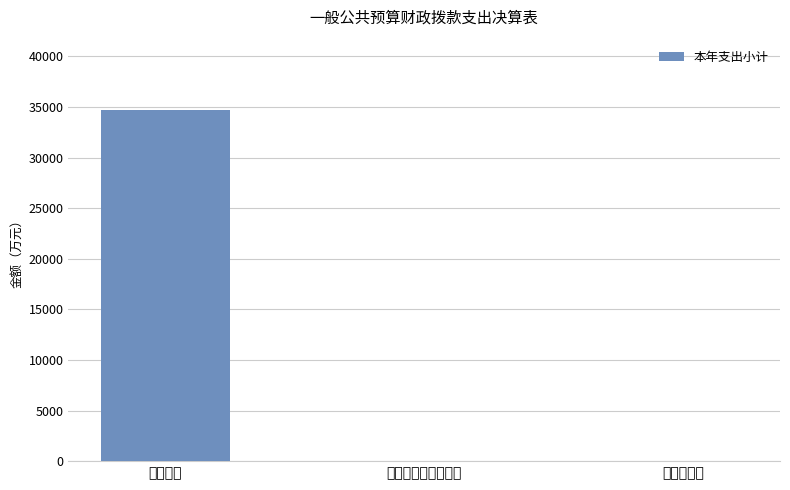

Where is the data nearest to the value 17359?

农林水支出